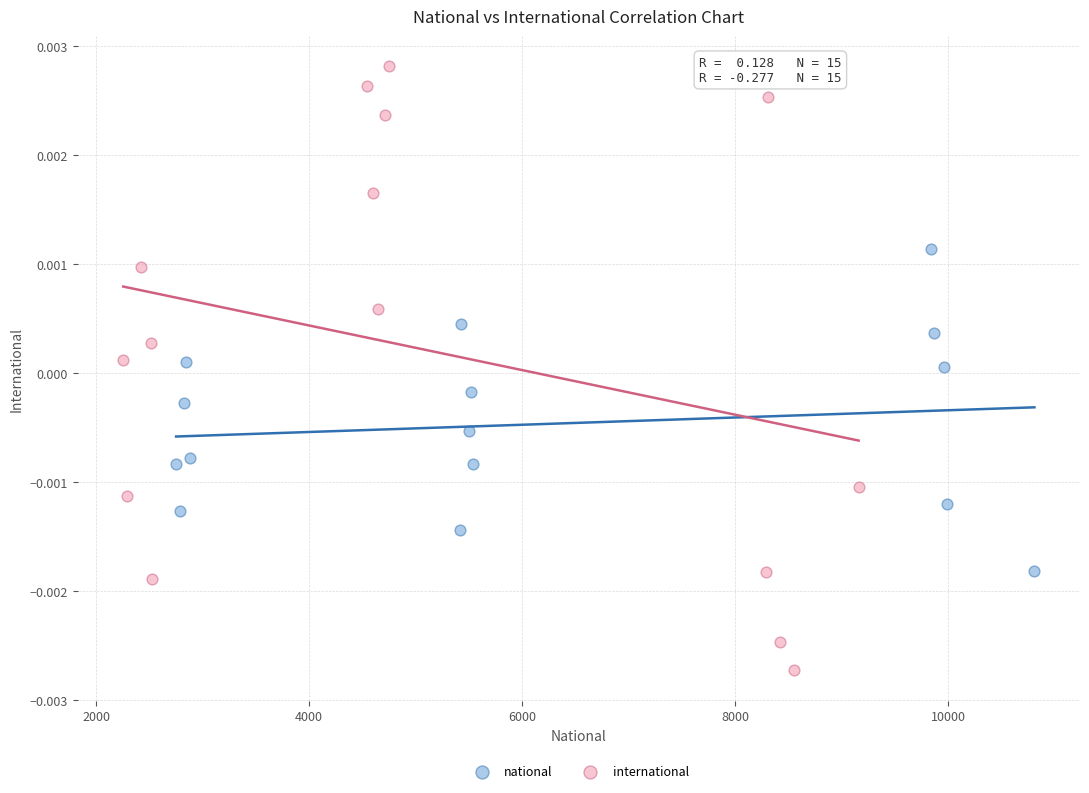

Which series reaches the minimum Y coordinate?

international